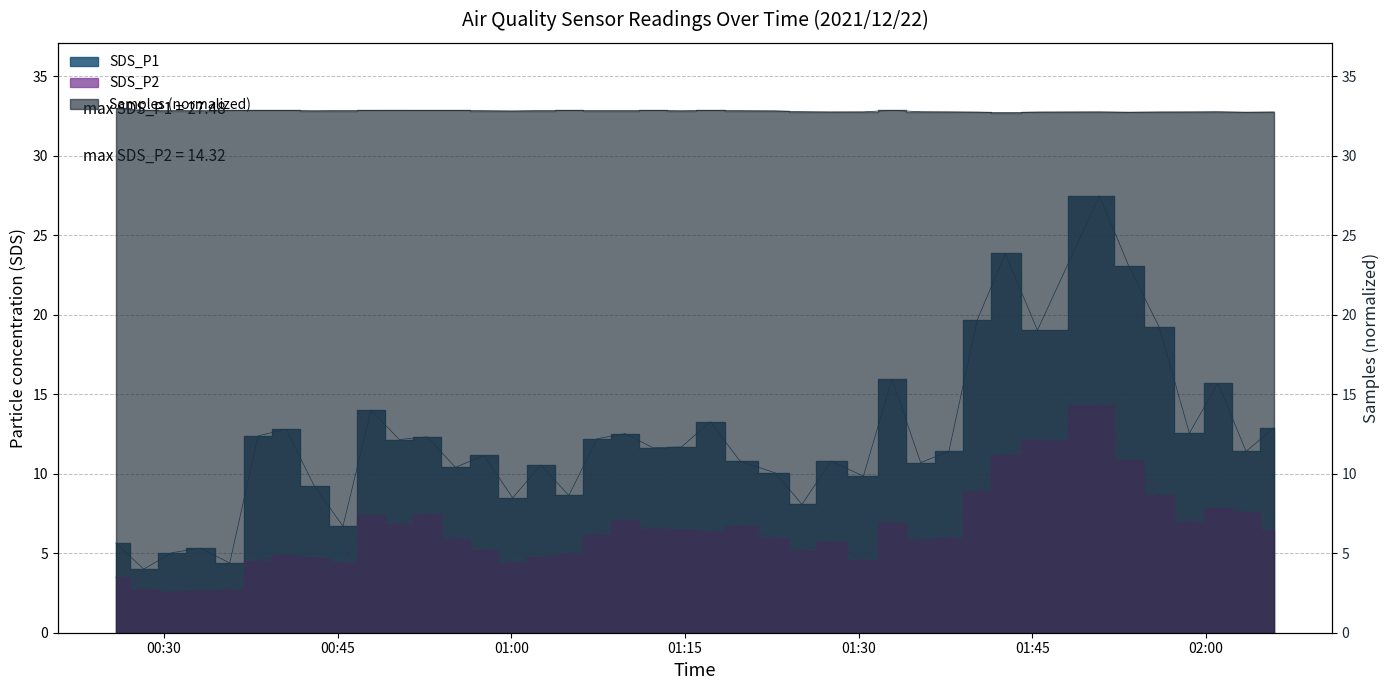

Does the chart display data point markers on the line(s)?

No